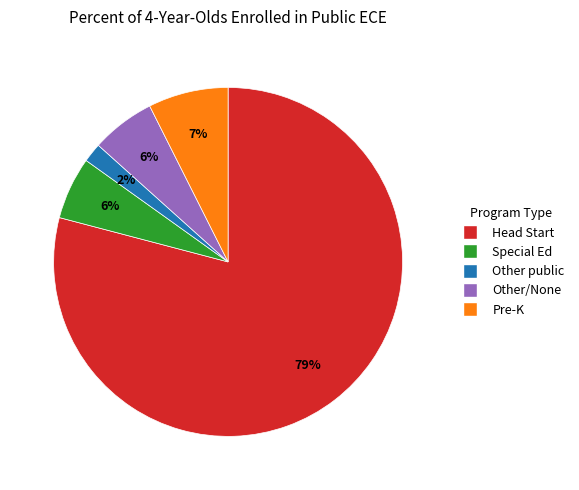

Does any single category account for the majority?

Yes